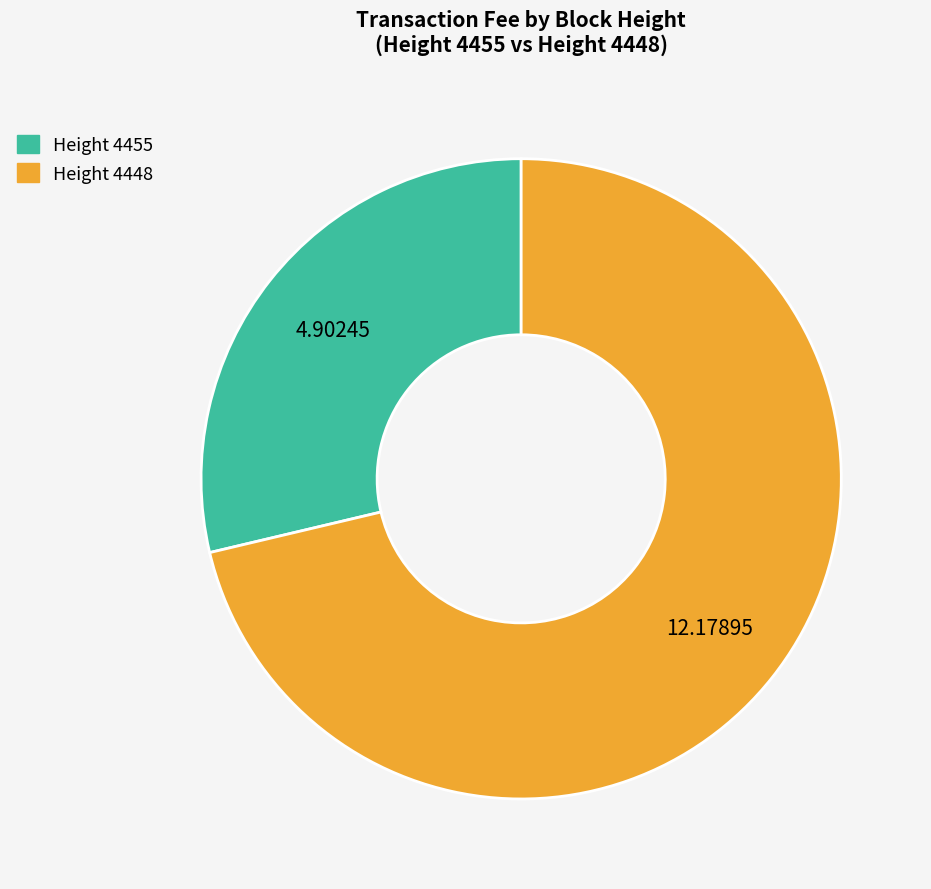

Is there any slice that represents more than half of the pie?

Yes